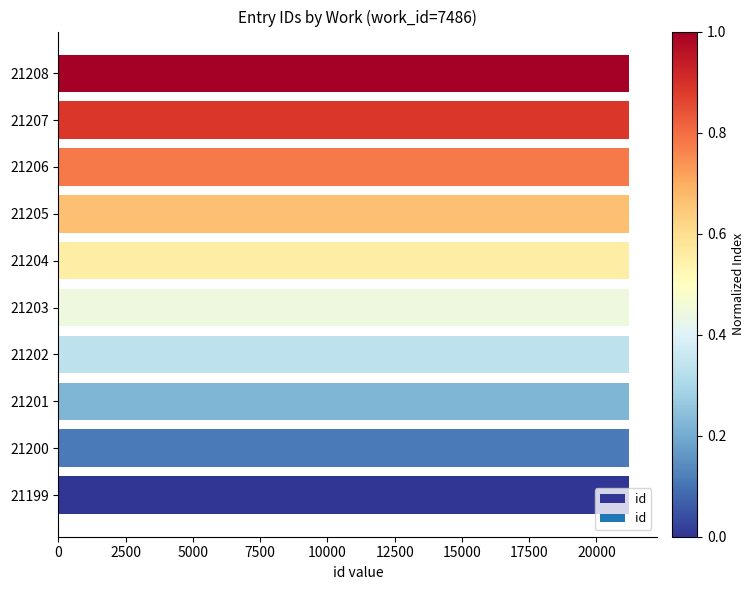

The value at 21201 is 31655. True or false?

False